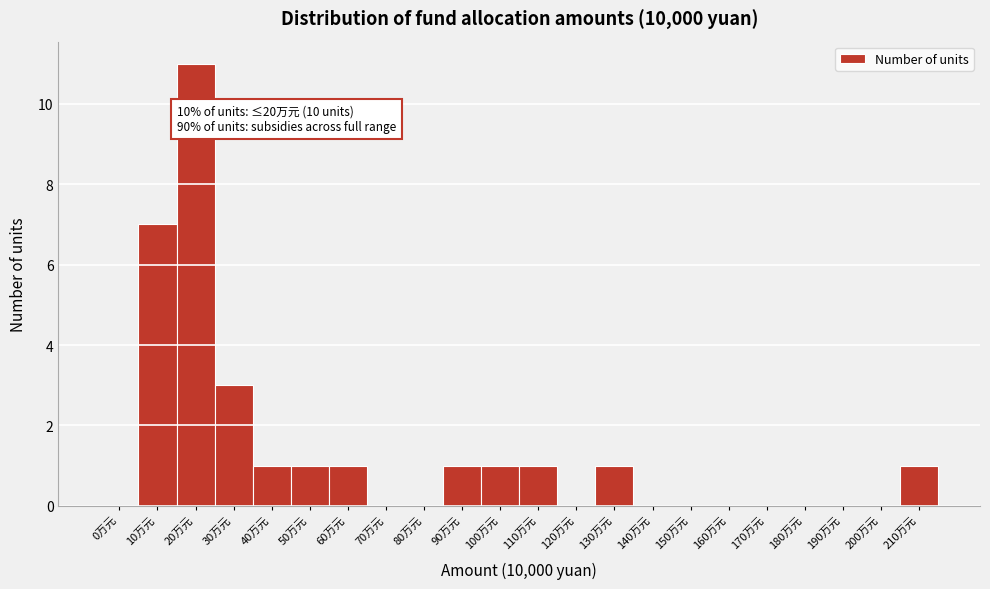

Reading left to right, list all the values displayed in this chart.

0万元=0	10万元=7	20万元=11	30万元=3	40万元=1	50万元=1	60万元=1	70万元=0	80万元=0	90万元=1	100万元=1	110万元=1	120万元=0	130万元=1	140万元=0	150万元=0	160万元=0	170万元=0	180万元=0	190万元=0	200万元=0	210万元=1